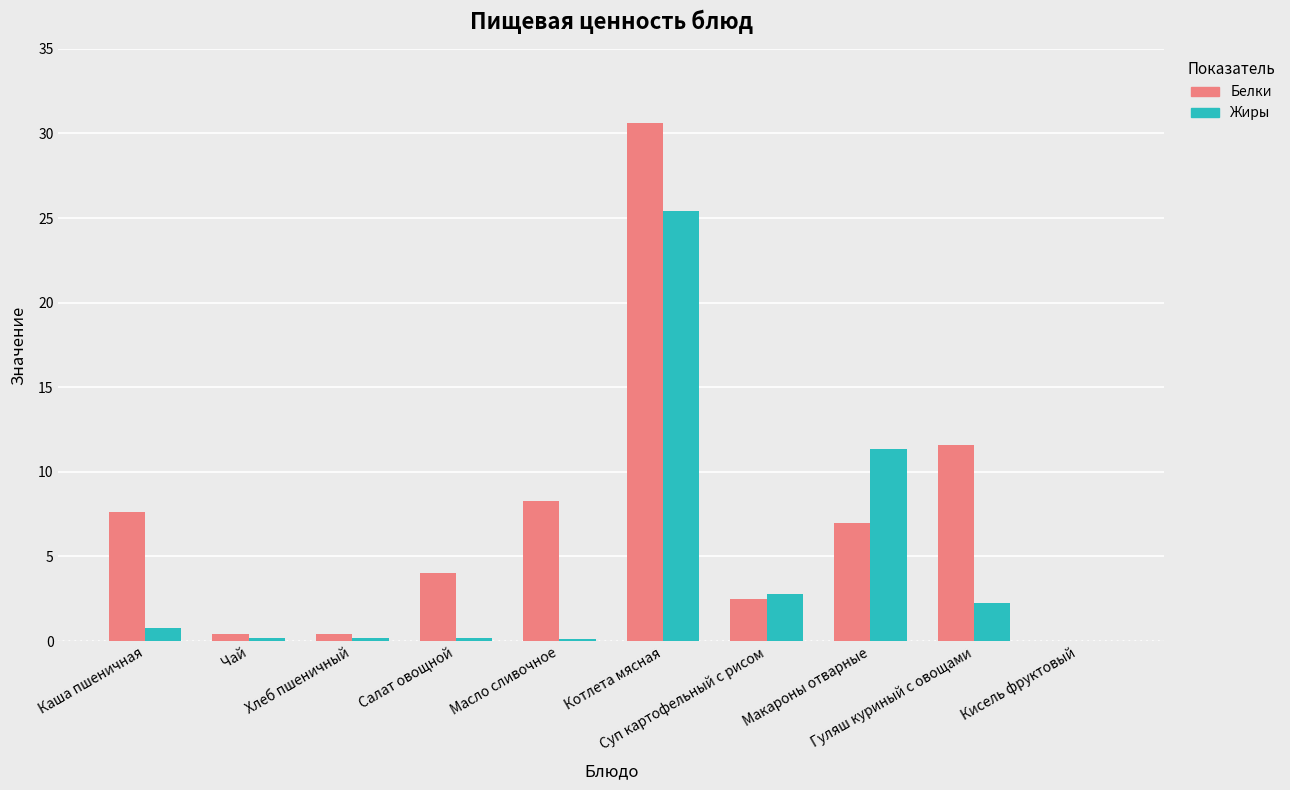

Does the chart contain stacked bars?

No